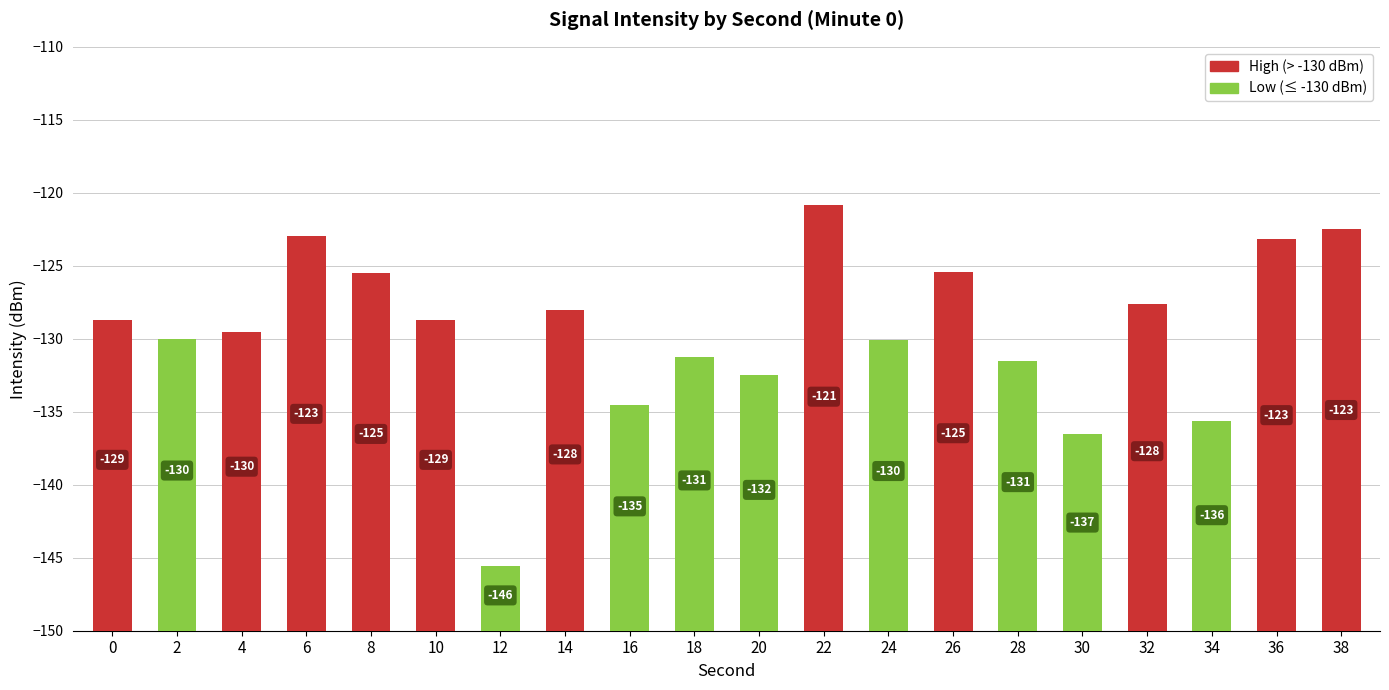

Between 14 and 16, which is larger?

14